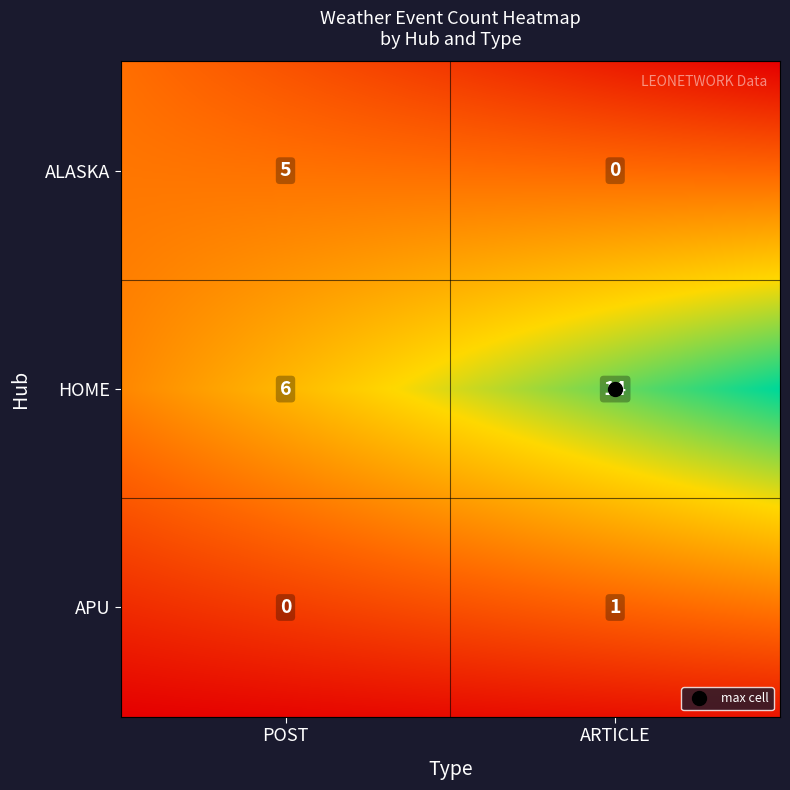

How many values exceed 5?

2